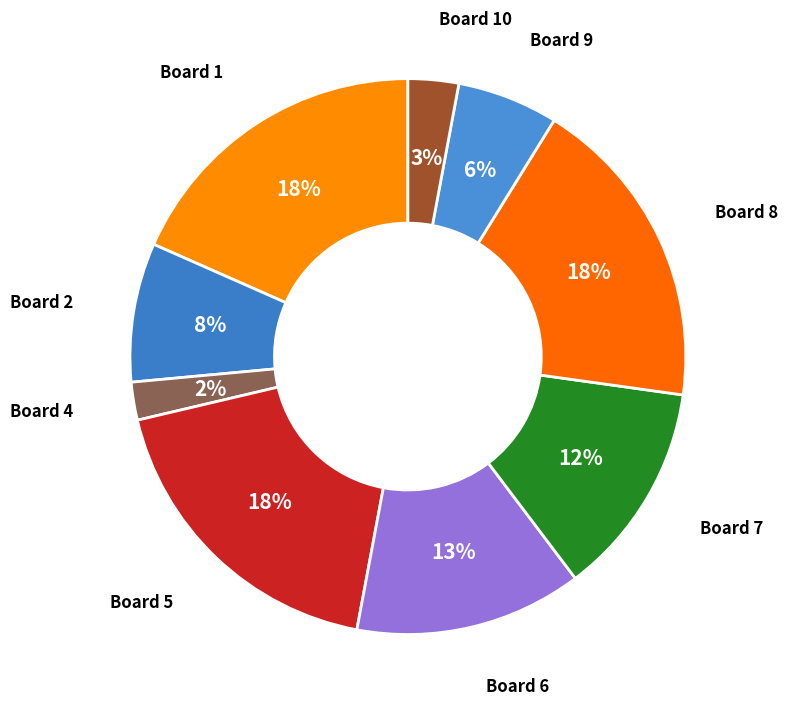

Which category has the smallest portion of the pie?

4